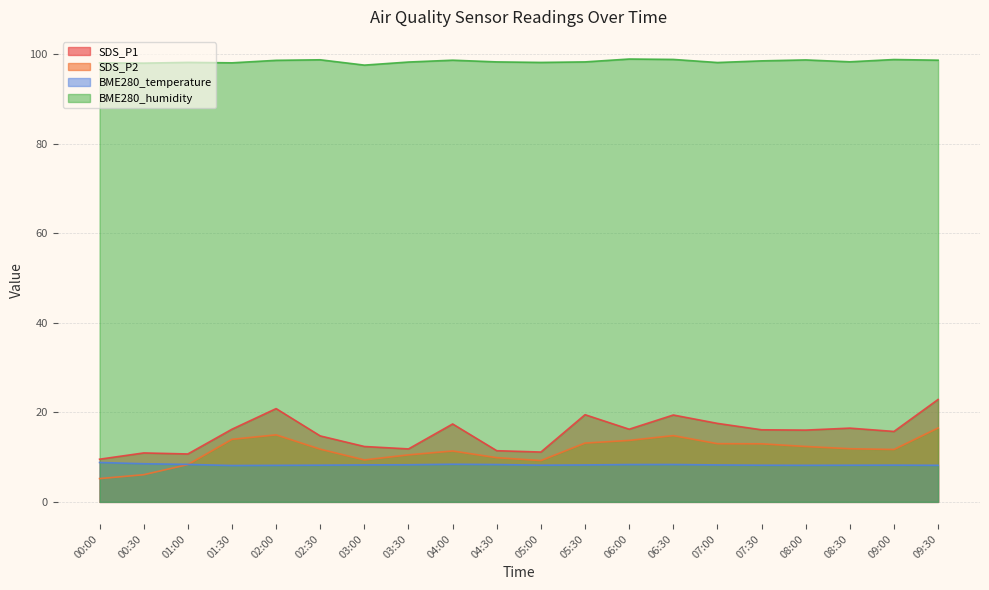

What is the average value of the SDS_P1 series?

15.3